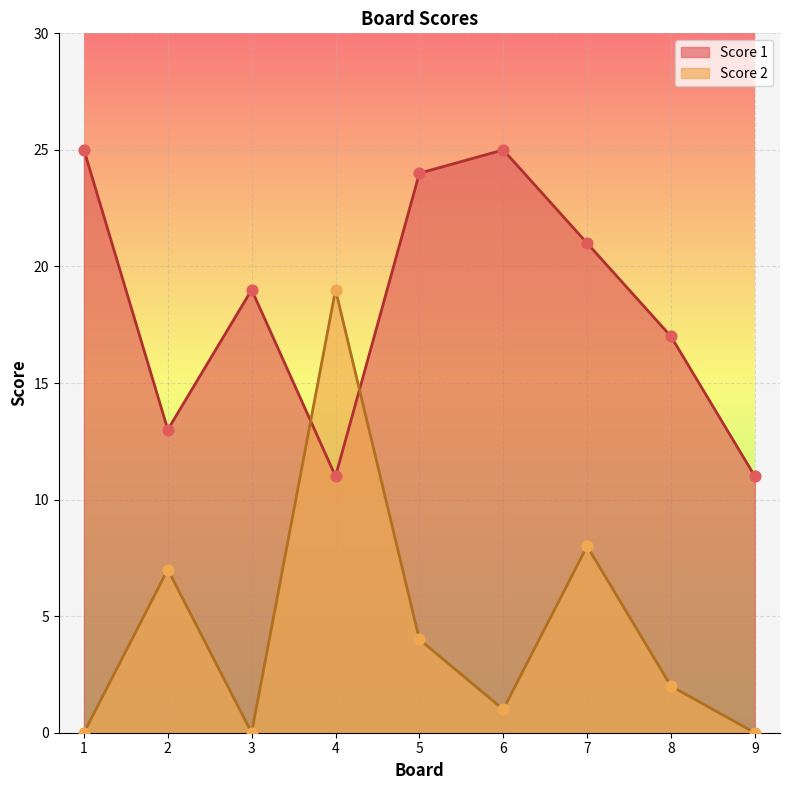

Which series reaches the maximum Y coordinate?

Score 1